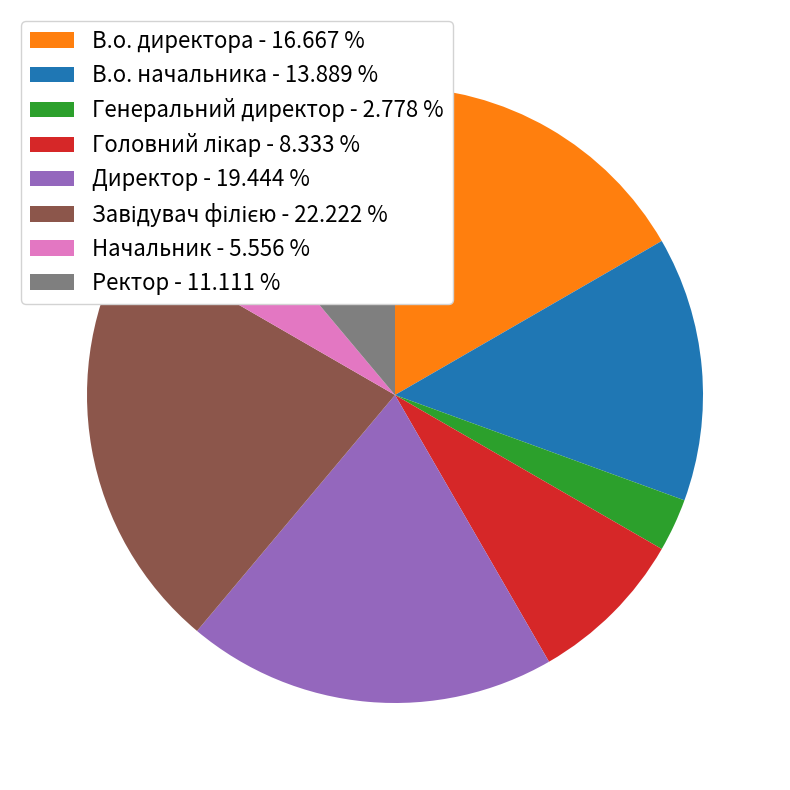

How many slices are in this pie chart?

8